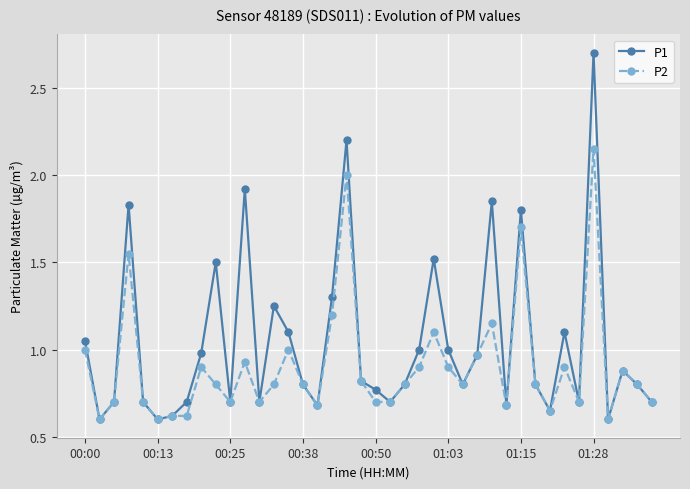

Rank the series by their average value, from lowest to highest.

P2, P1